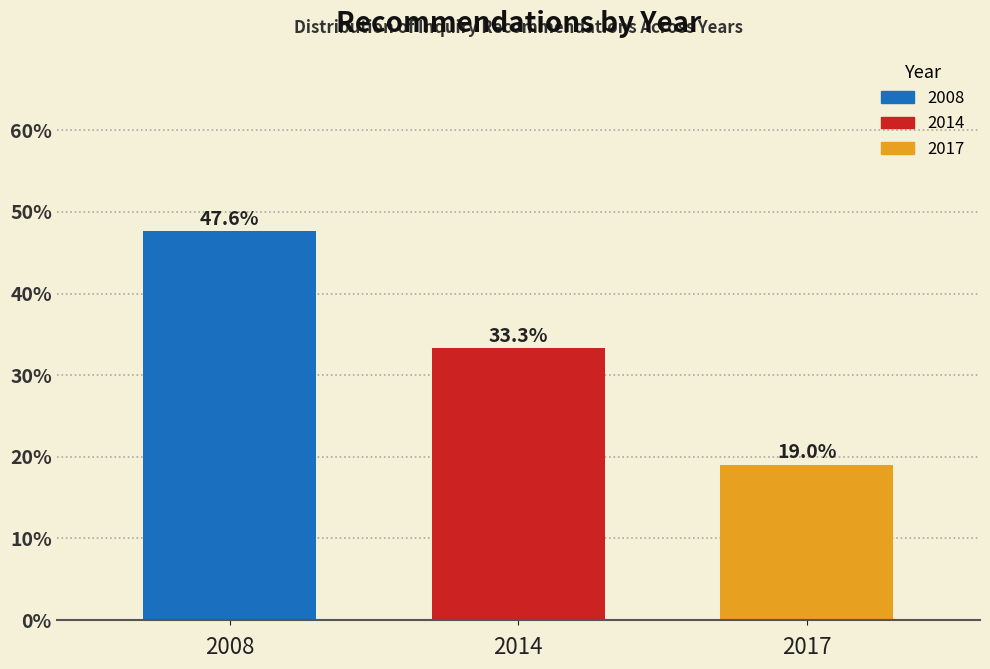

Reading left to right, list all the values displayed in this chart.

2008=47.6	2014=33.3	2017=19.0